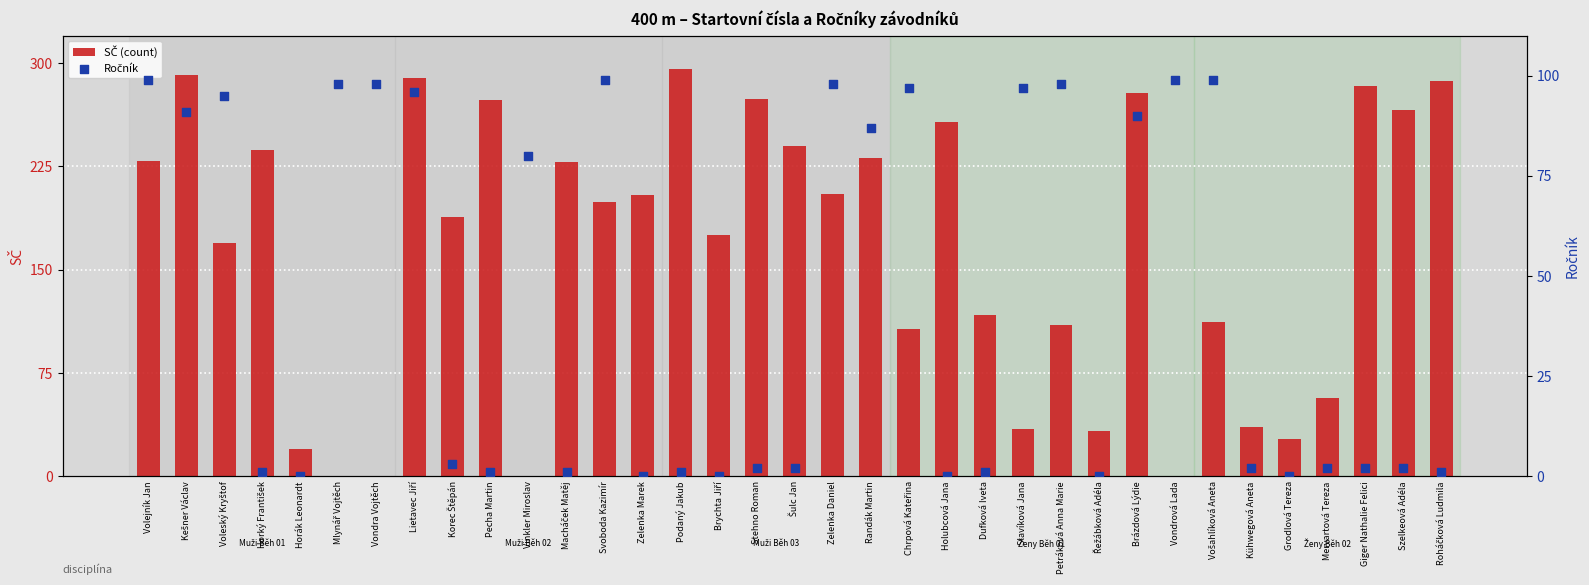

At which category is the sum across all series the highest?

Lietavec Jiří